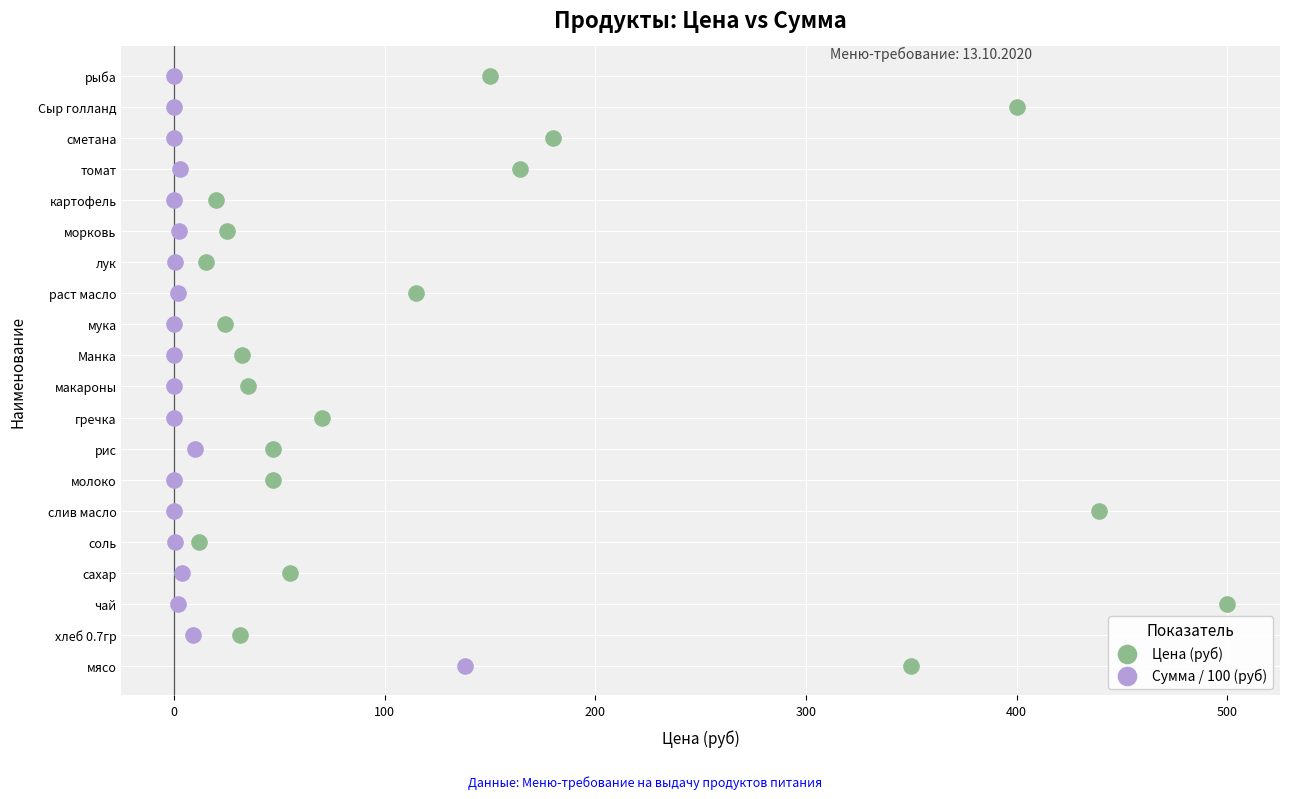

What are all the series names shown in the legend?

Цена (руб), Сумма / 100 (руб)